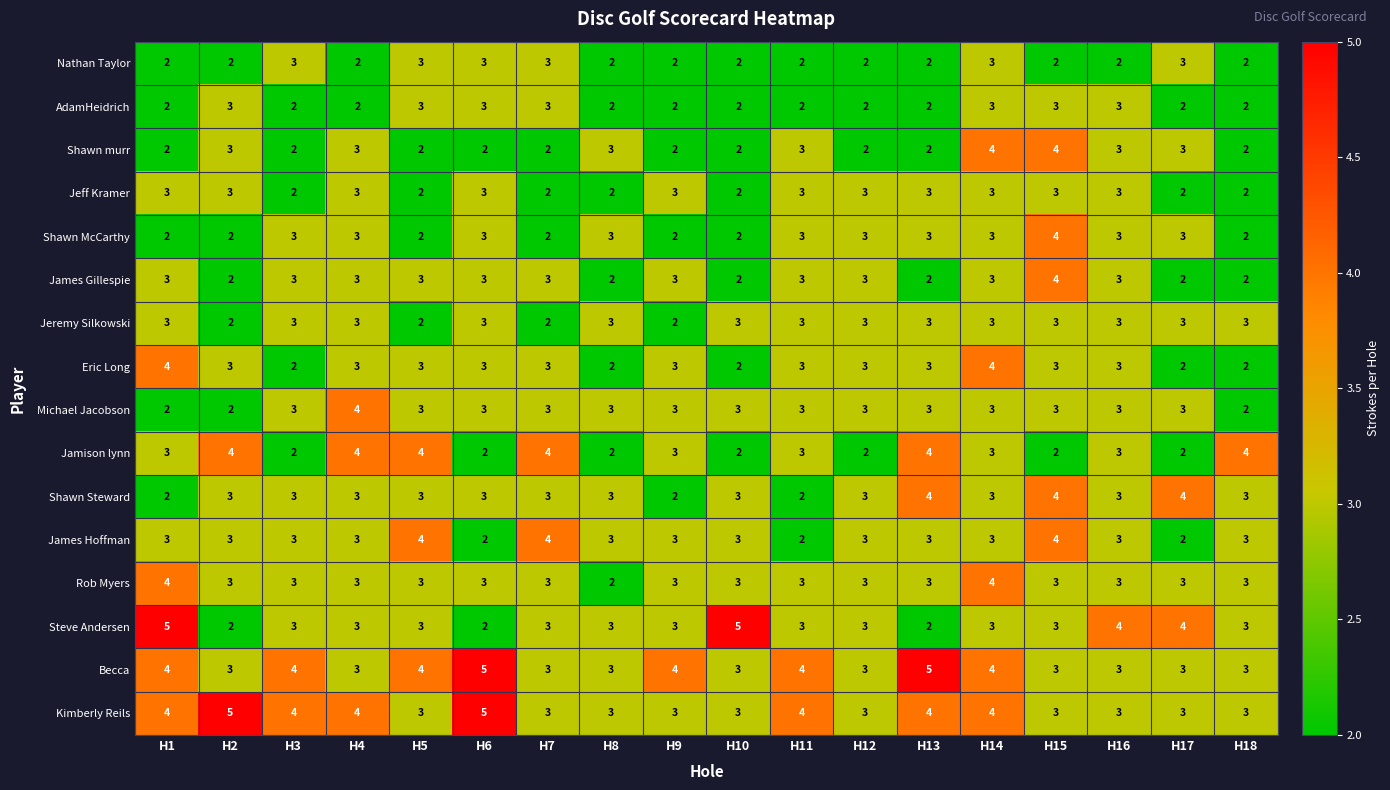

At which category is the sum across all series the highest?

H14